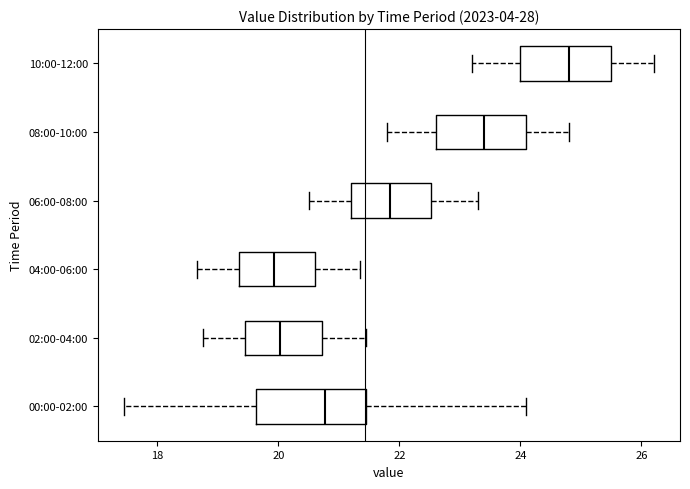

Where does the median line of the box for 08:00-10:00 sit on the x-axis? The values are not printed on the chart, so give them approximately, as read against the axis.

23.4